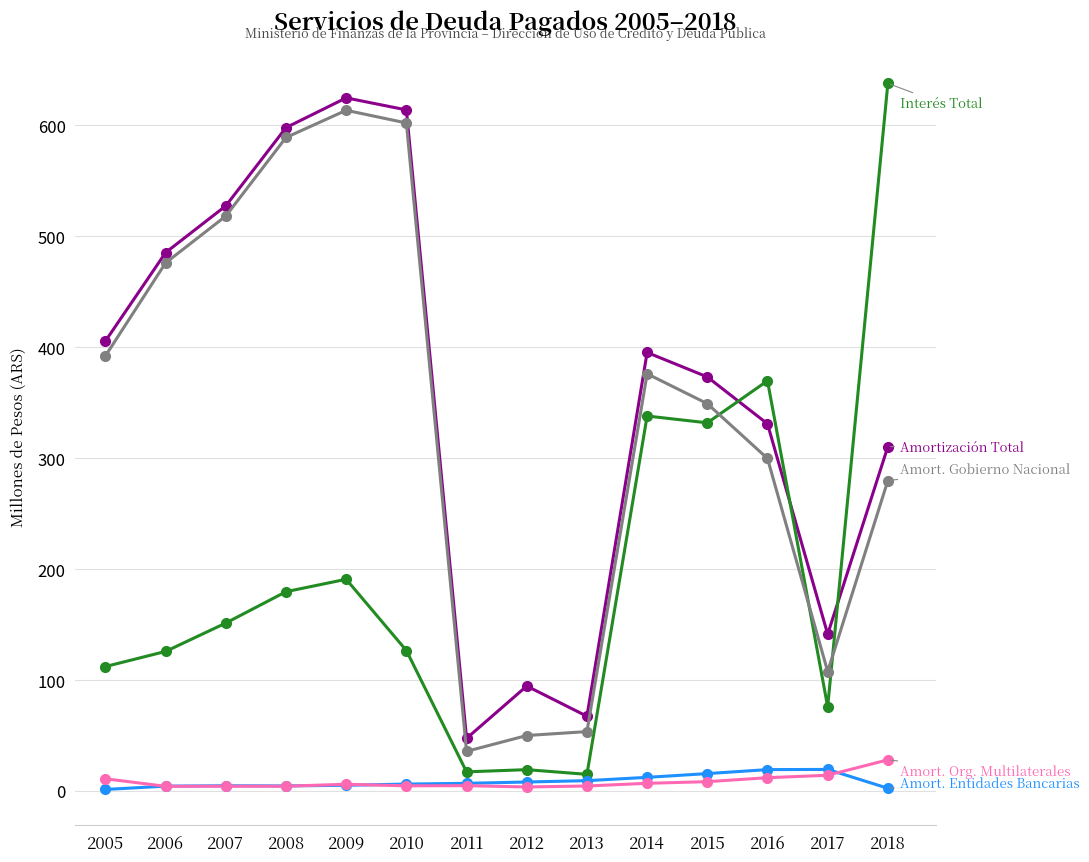

What is the greatest value displayed?

637.9